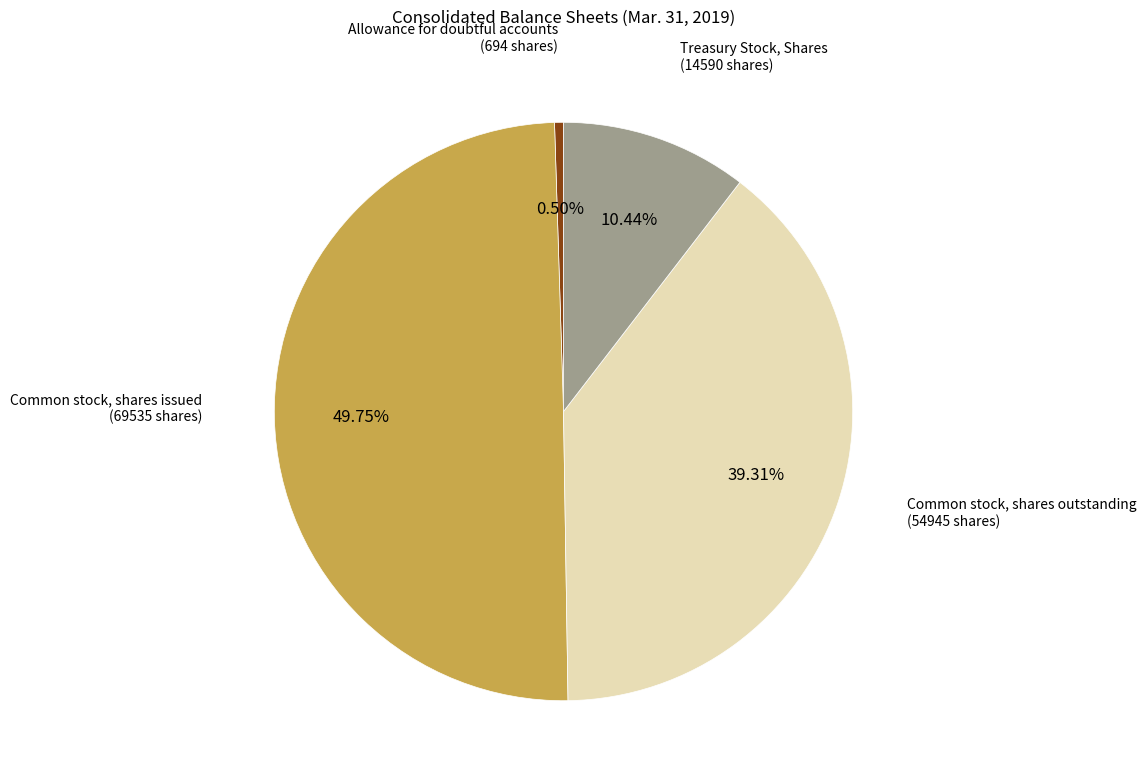

To the nearest percent, what is the average slice percentage?

25%